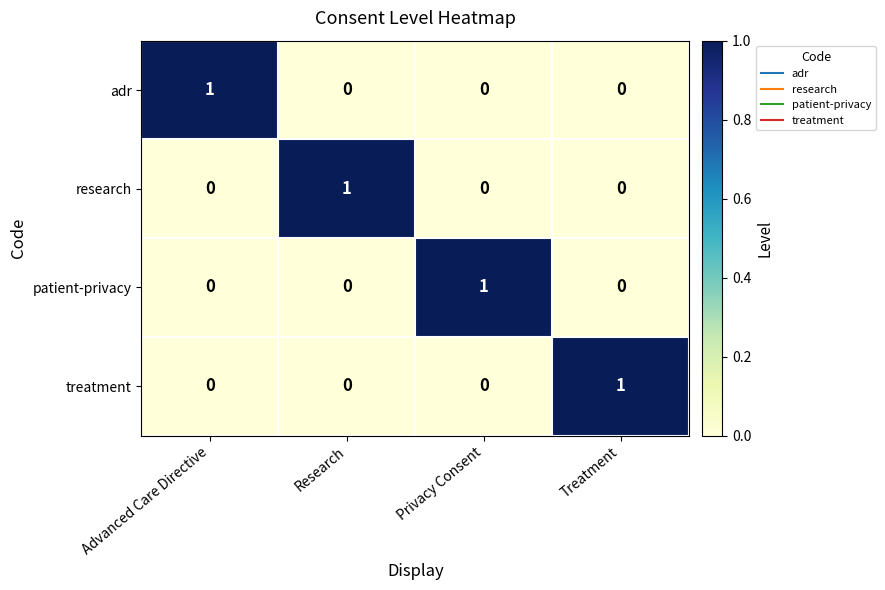

The value of research at Research is 1. True or false?

True